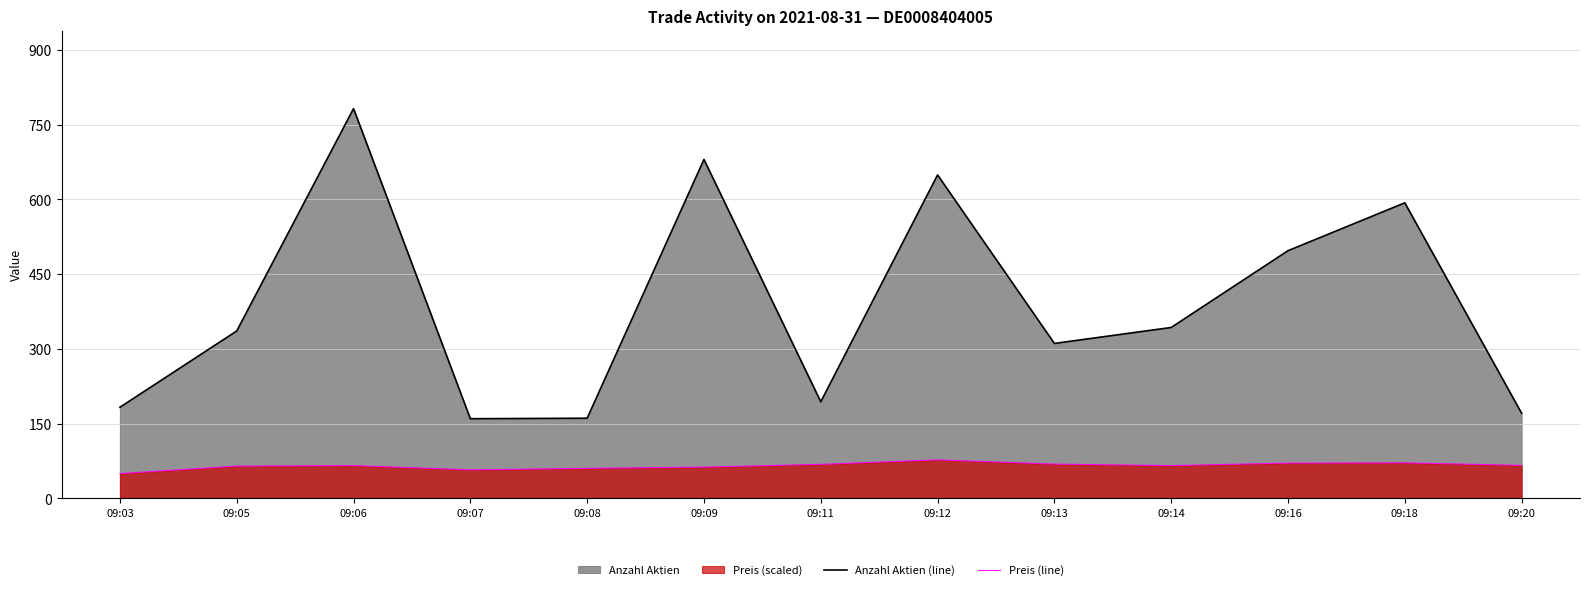

What is the difference between the Preis (line) values at 09:13 and 09:03?

19.0